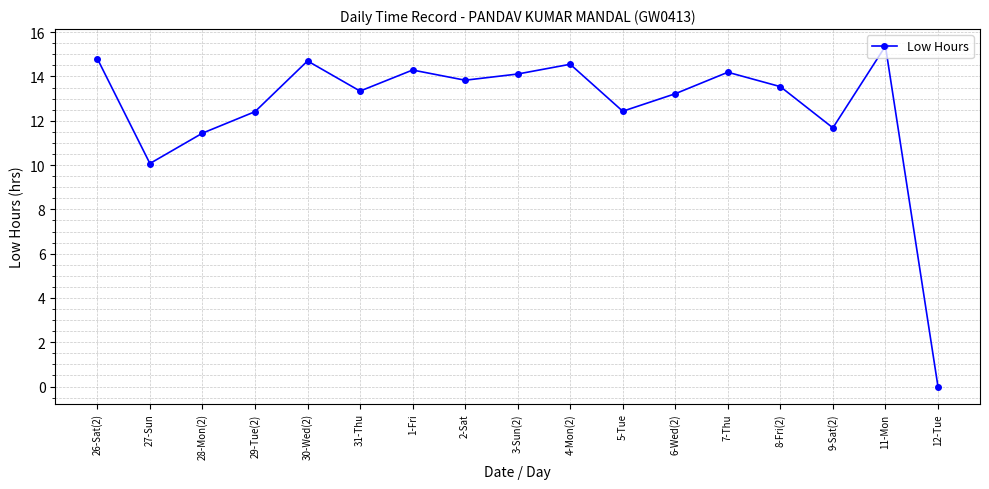

Does the chart have visible grid lines?

Yes